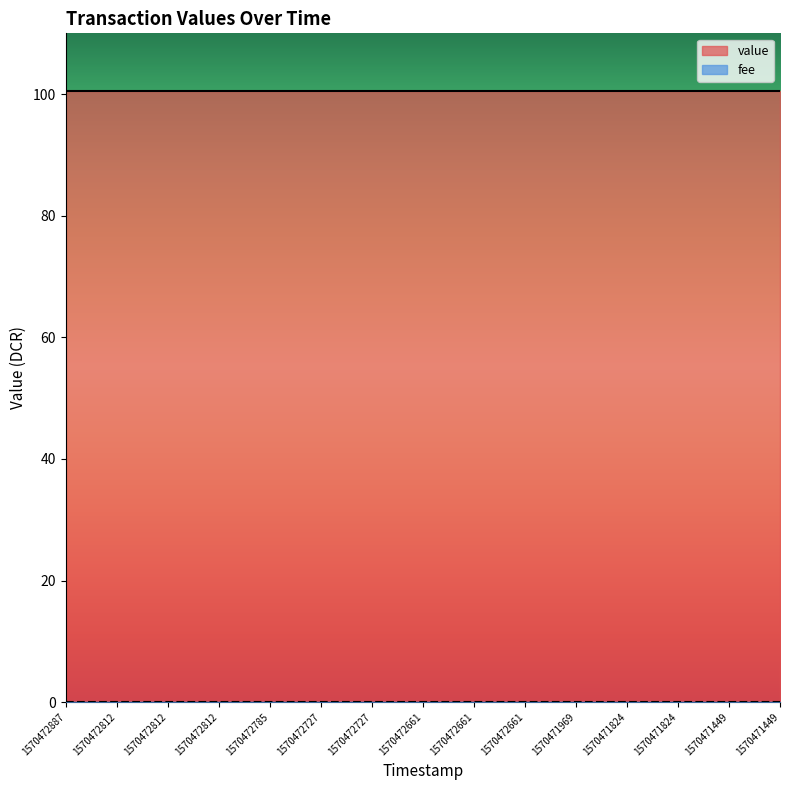

At how many categories does at least one series exceed 73?

15